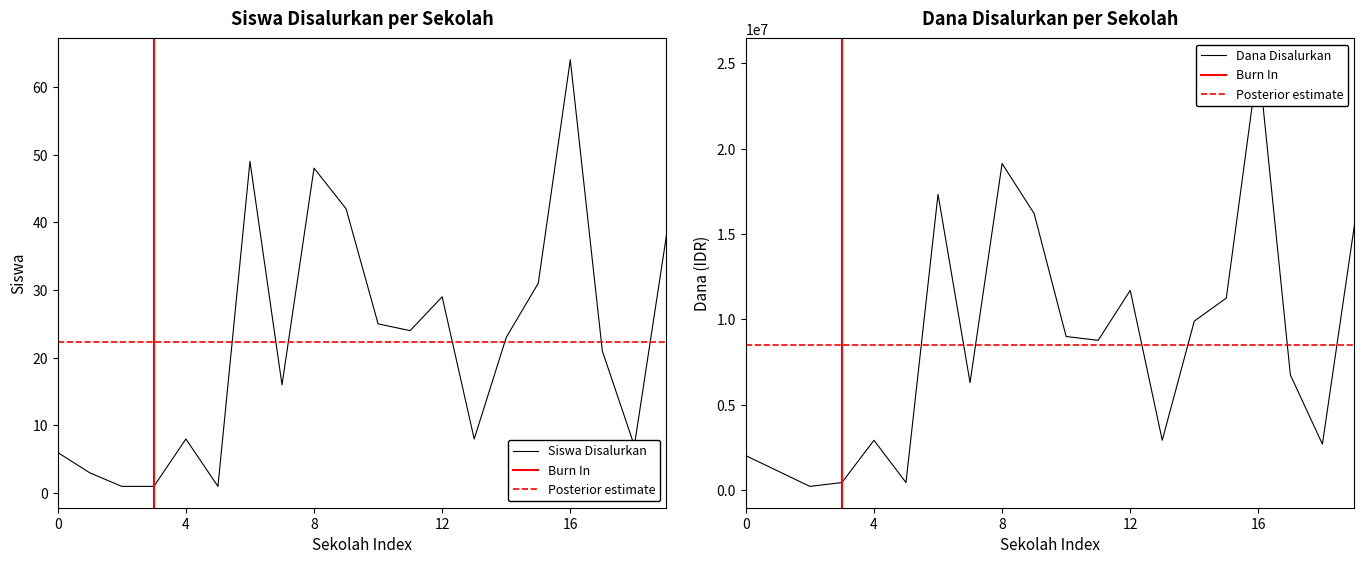

Does the chart have visible grid lines?

No